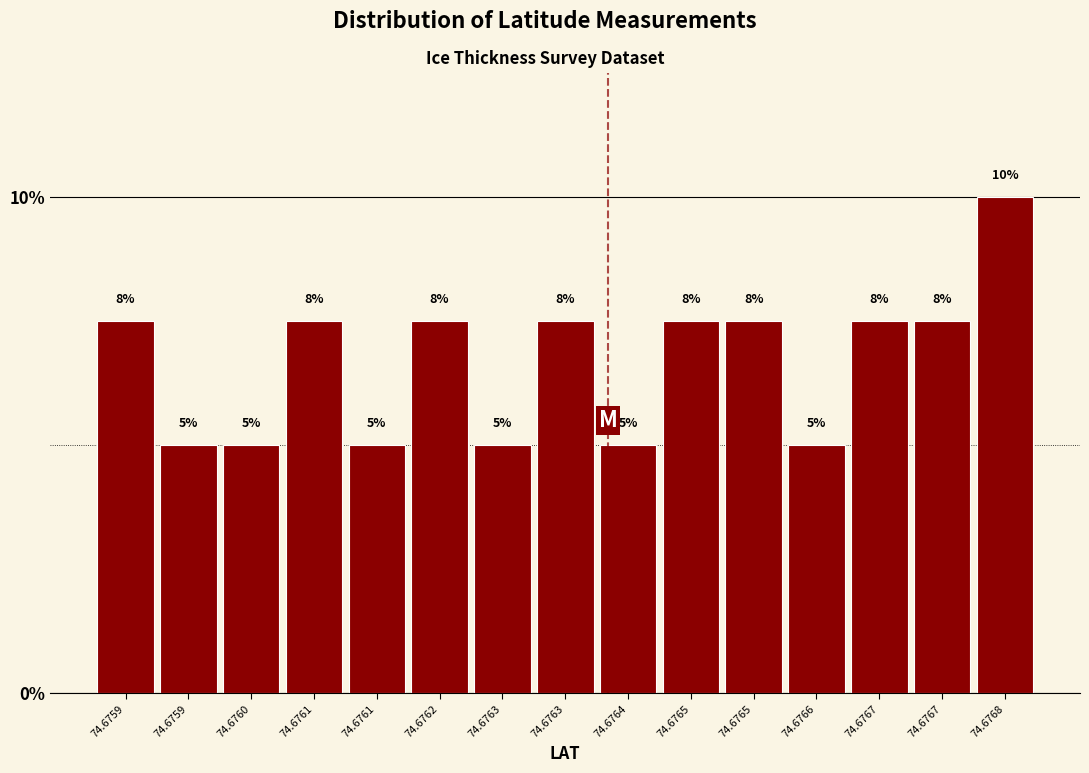

How many bars are there in total?

15